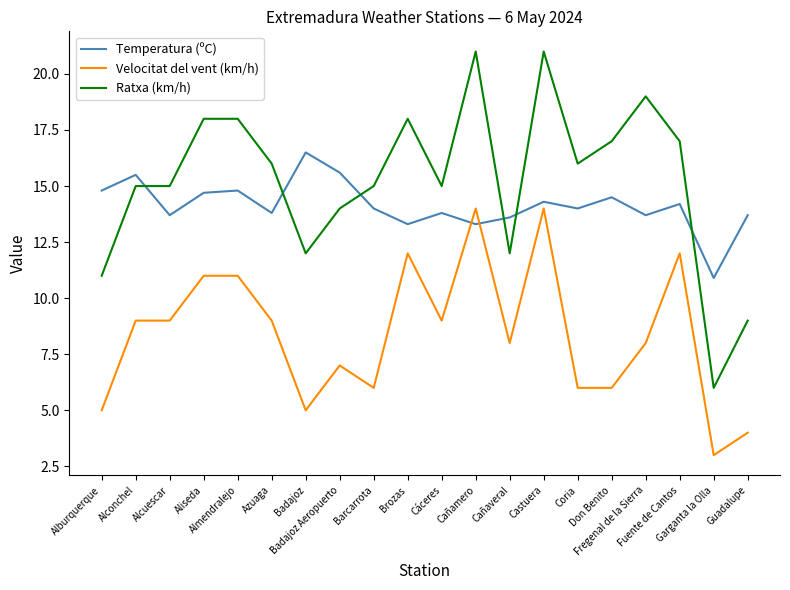

Reading right to left, transcribe all the data shown in this chart.

Temperatura (ºC): 13.7	10.9	14.2	13.7	14.5	14.0	14.3	13.6	13.3	13.8	13.3	14.0	15.6	16.5	13.8	14.8	14.7	13.7	15.5	14.8
Velocitat del vent (km/h): 4.0	3.0	12.0	8.0	6.0	6.0	14.0	8.0	14.0	9.0	12.0	6.0	7.0	5.0	9.0	11.0	11.0	9.0	9.0	5.0
Ratxa (km/h): 9.0	6.0	17.0	19.0	17.0	16.0	21.0	12.0	21.0	15.0	18.0	15.0	14.0	12.0	16.0	18.0	18.0	15.0	15.0	11.0